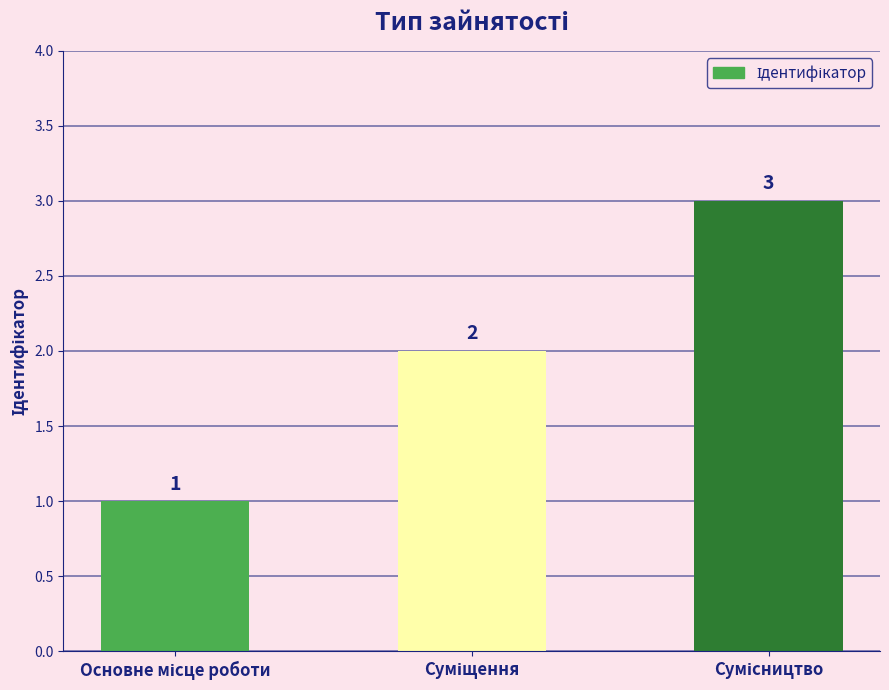

What is the value of the 2nd bar from the left?

2